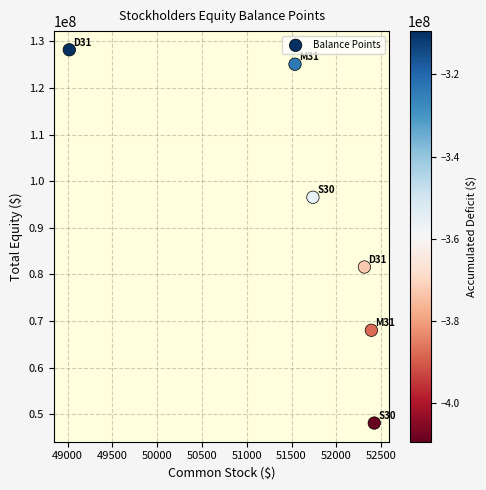

What Y value in the scatter plot is closest to 88168519?

81603651